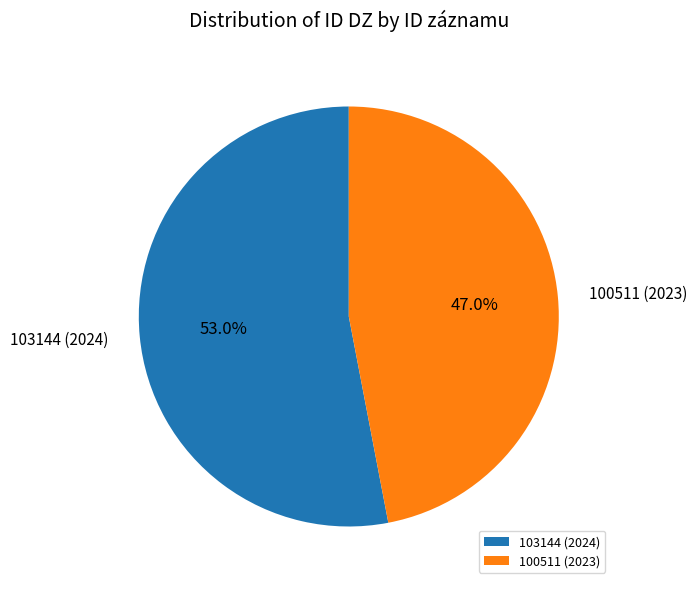

Is there any slice that represents more than half of the pie?

Yes